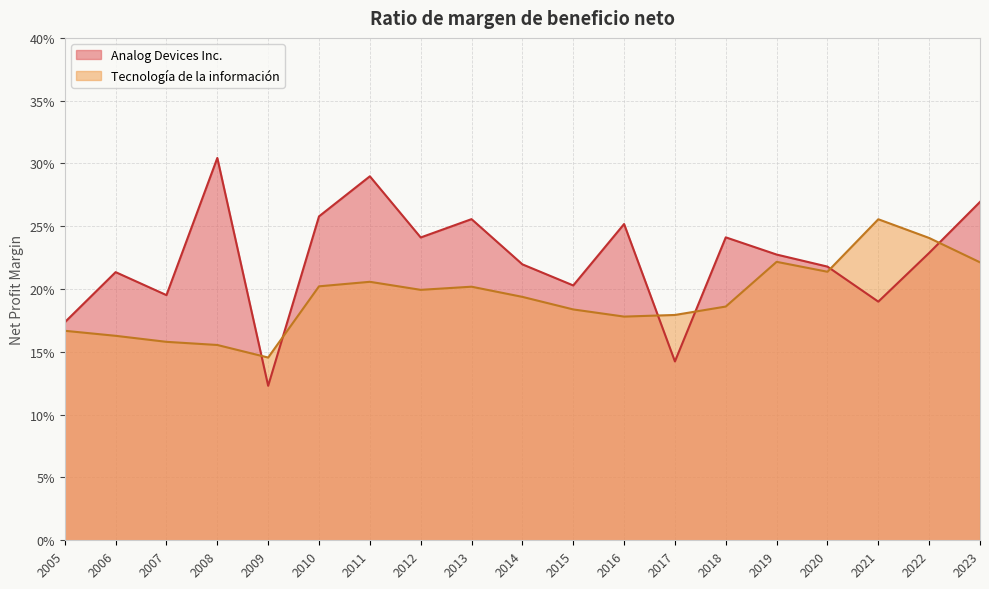

Which series ends up on top after the final intersection of Tecnología de la información and Analog Devices Inc.?

Analog Devices Inc.